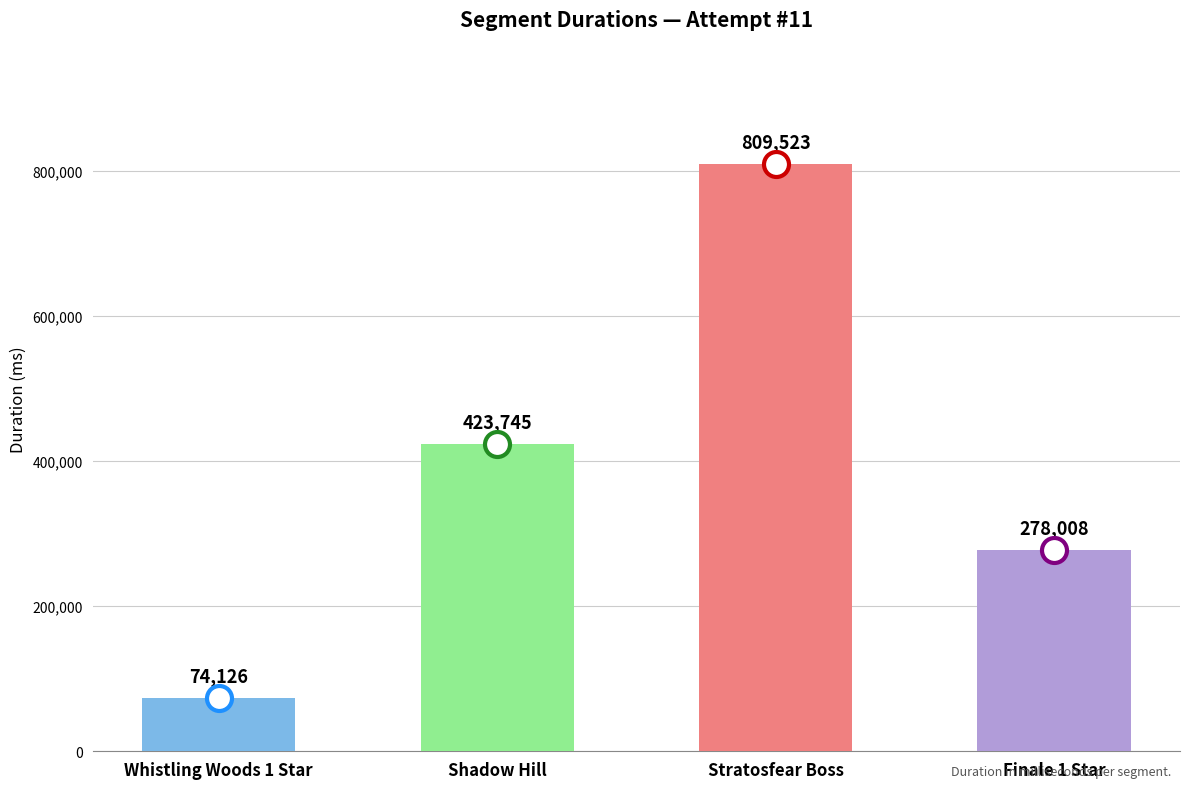

How many bars are there in total?

4